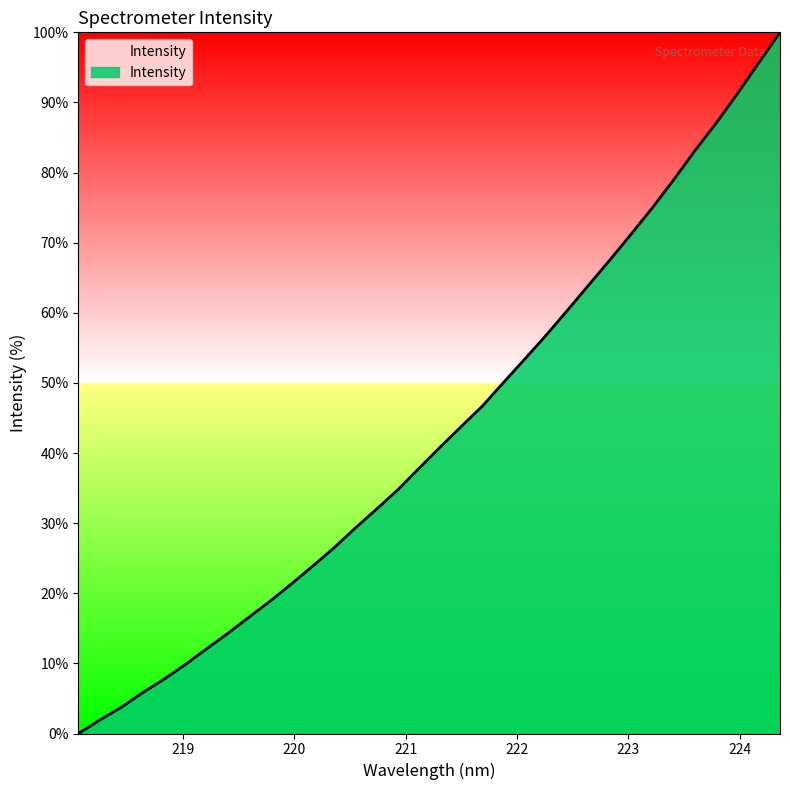

What is the difference between the maximum and minimum values?

100.0